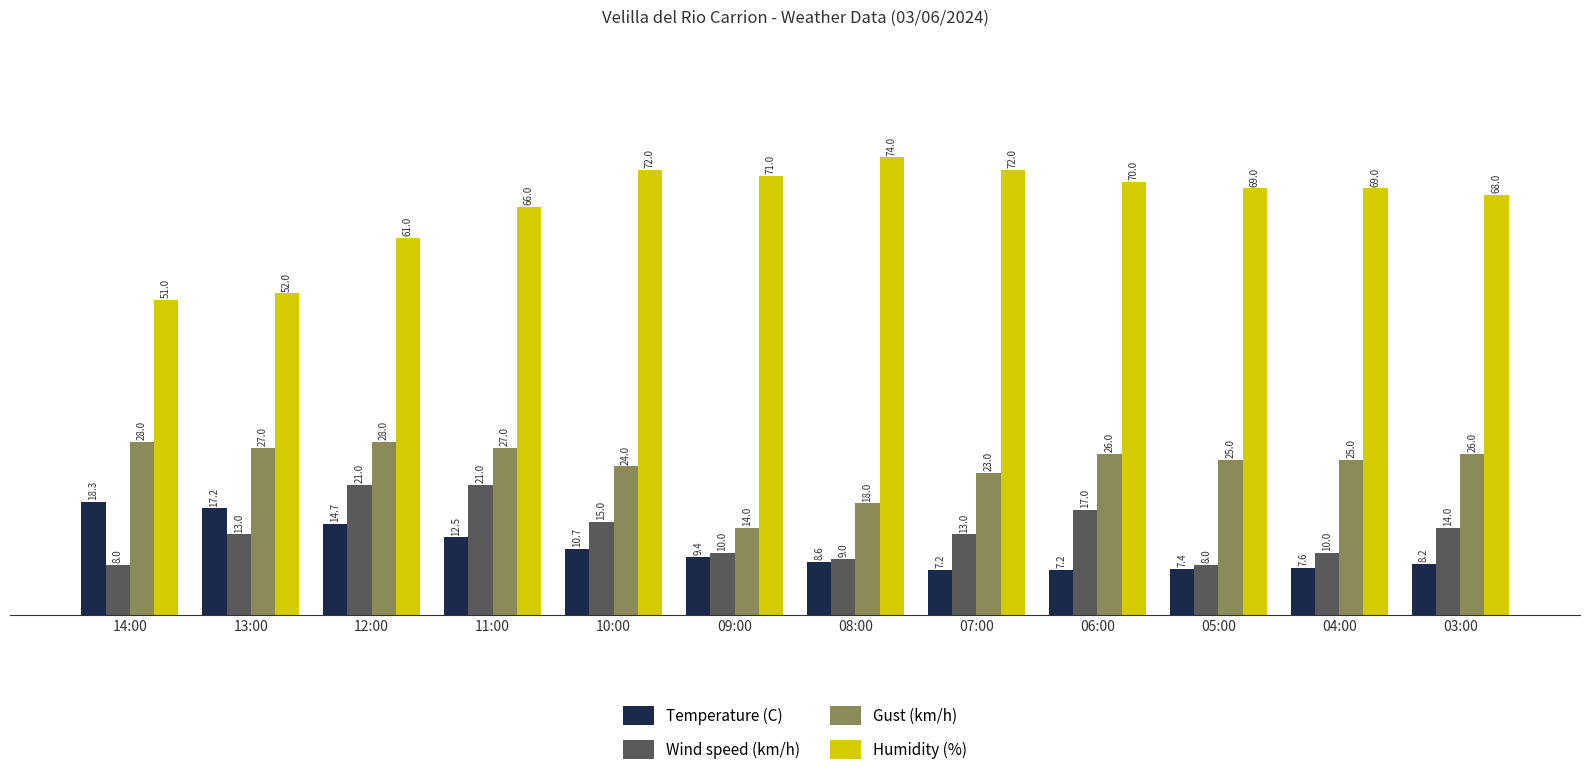

Reading left to right, transcribe all the data shown in this chart.

Temperature (C): 14:00=18.3	13:00=17.2	12:00=14.7	11:00=12.5	10:00=10.7	09:00=9.4	08:00=8.6	07:00=7.2	06:00=7.2	05:00=7.4	04:00=7.6	03:00=8.2
Wind speed (km/h): 14:00=8.0	13:00=13.0	12:00=21.0	11:00=21.0	10:00=15.0	09:00=10.0	08:00=9.0	07:00=13.0	06:00=17.0	05:00=8.0	04:00=10.0	03:00=14.0
Gust (km/h): 14:00=28.0	13:00=27.0	12:00=28.0	11:00=27.0	10:00=24.0	09:00=14.0	08:00=18.0	07:00=23.0	06:00=26.0	05:00=25.0	04:00=25.0	03:00=26.0
Humidity (%): 14:00=51.0	13:00=52.0	12:00=61.0	11:00=66.0	10:00=72.0	09:00=71.0	08:00=74.0	07:00=72.0	06:00=70.0	05:00=69.0	04:00=69.0	03:00=68.0